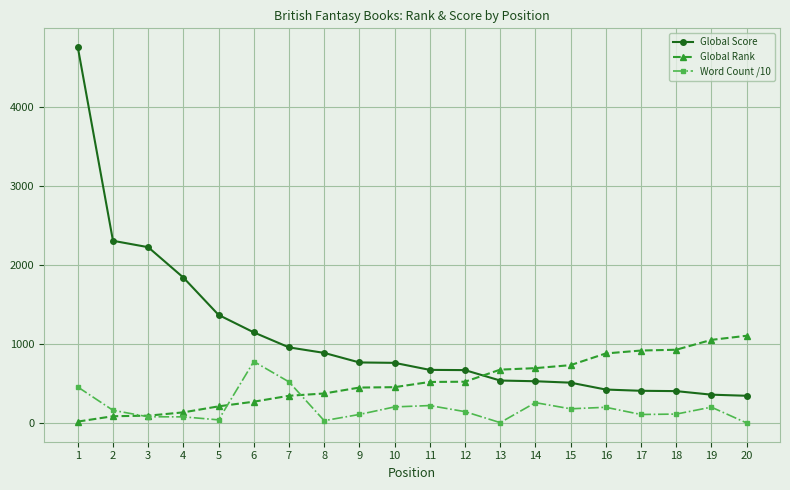

At 6, list the series in order from smallest to largest.

Global Rank, Word Count /10, Global Score